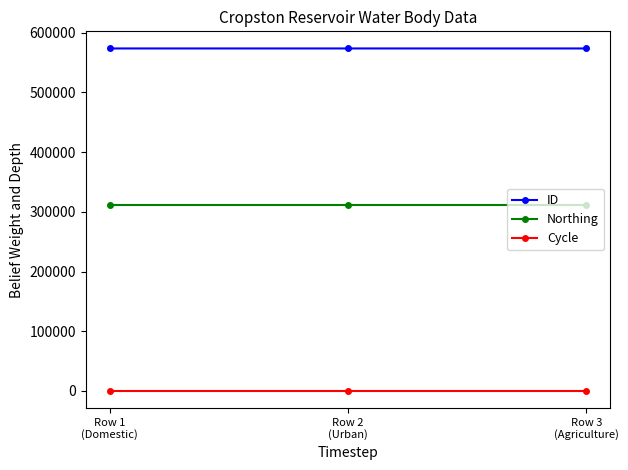

What is the sum of the Northing values at Row 1
(Domestic) and Row 2
(Urban)?

621996